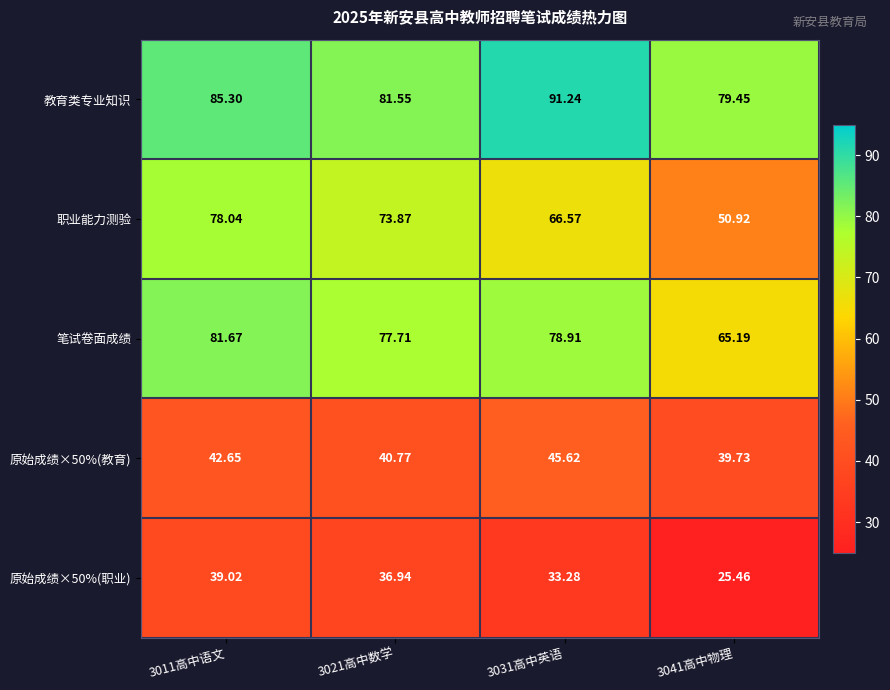

Which series changed the most between 3031高中英语 and 3041高中物理?

职业能力测验